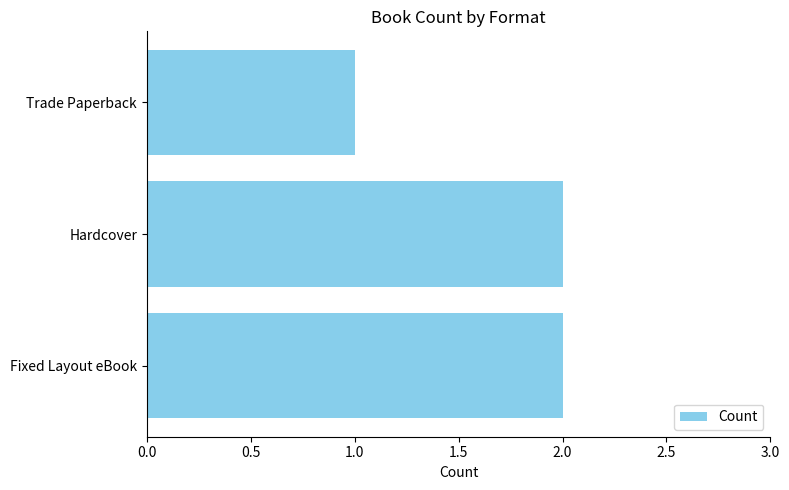

Approximately how many times larger is the value at Hardcover compared to Fixed Layout eBook?

1.0